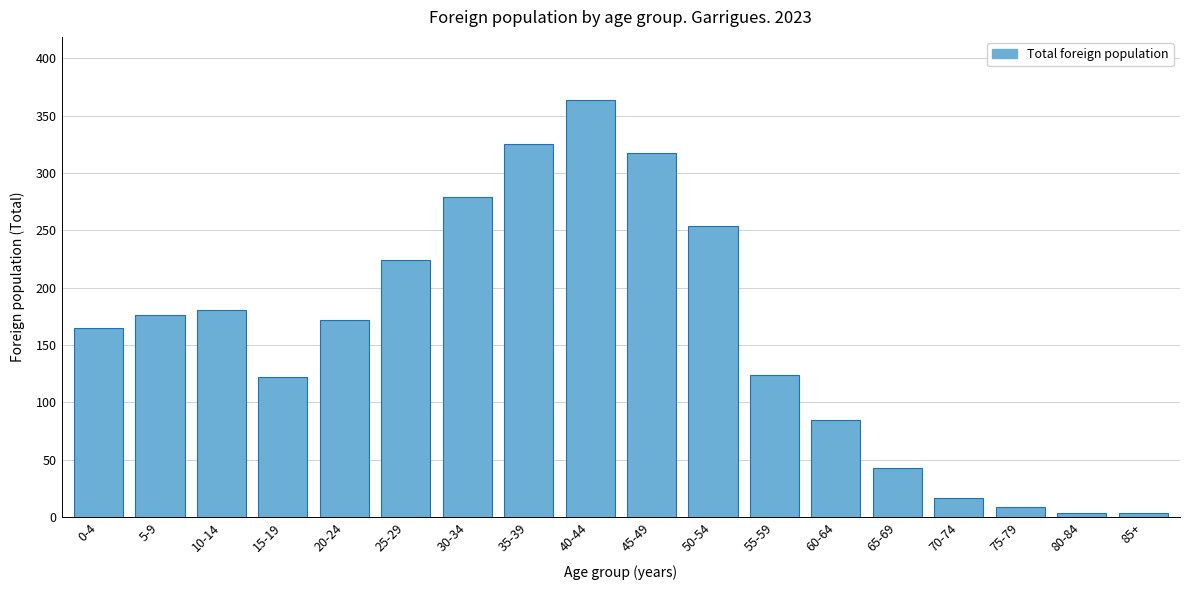

Reading right to left, transcribe all the data shown in this chart.

4	4	9	17	43	85	124	254	317	364	325	279	224	172	122	181	176	165